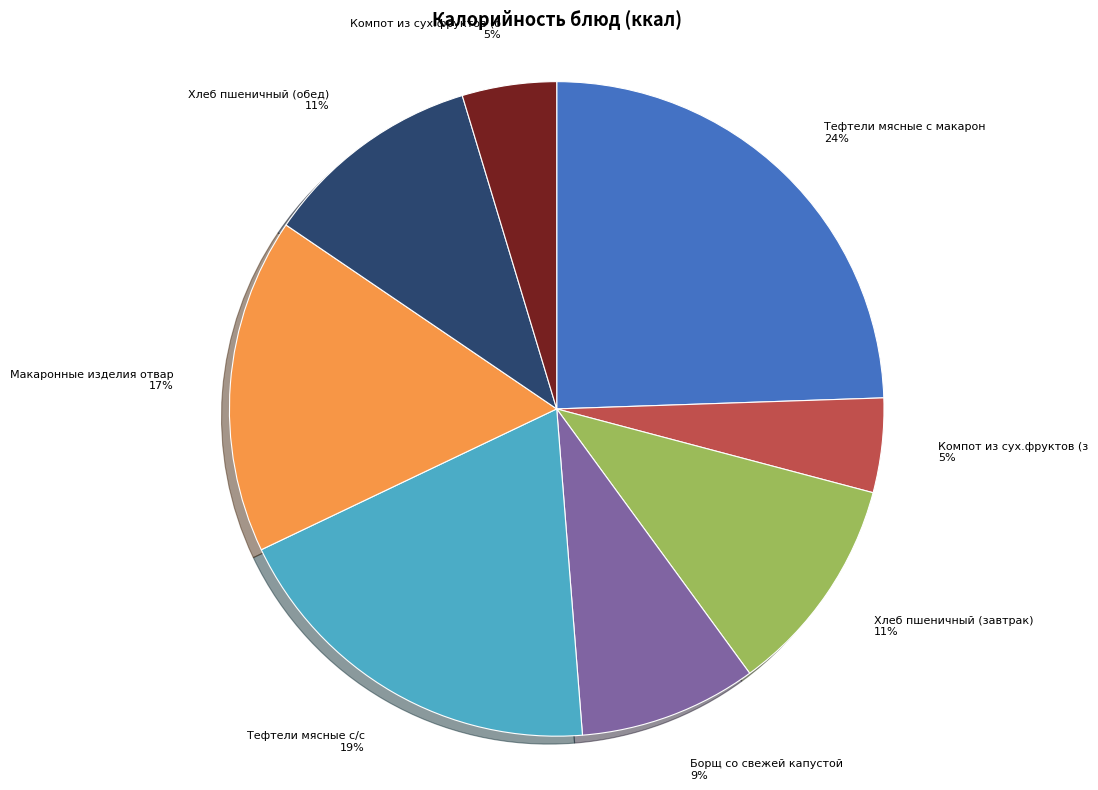

Does any single category account for the majority?

No